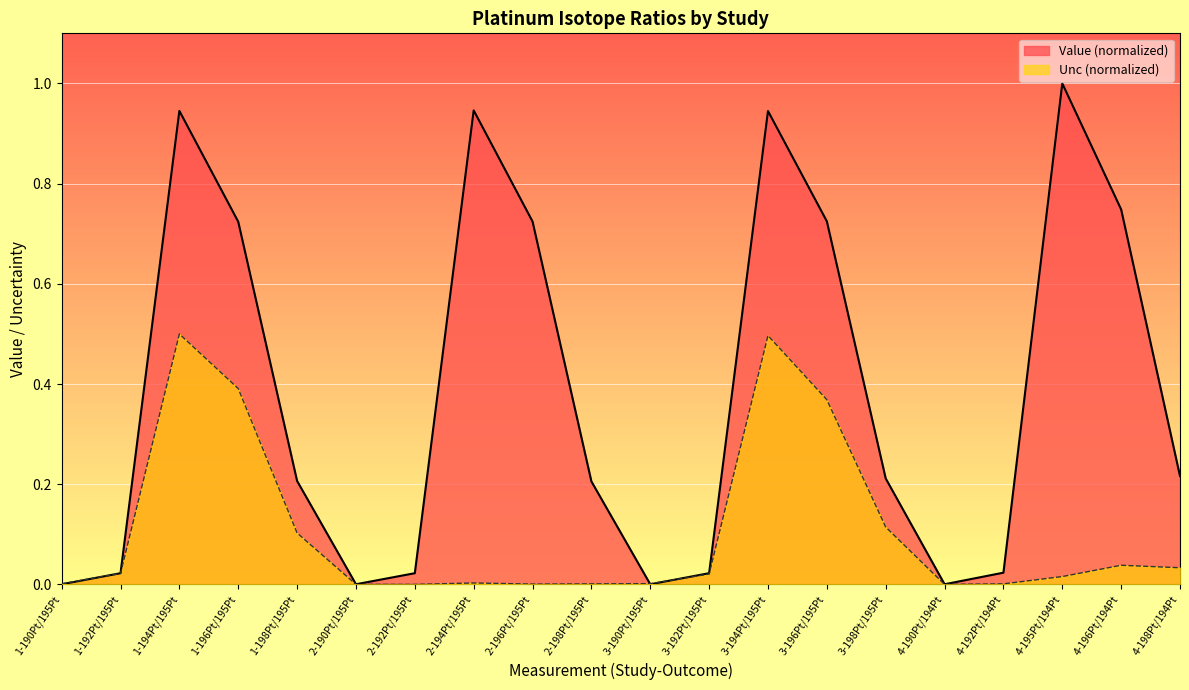

True or false: Unc has a value of 0.1 at 3-198Pt/195Pt.

True